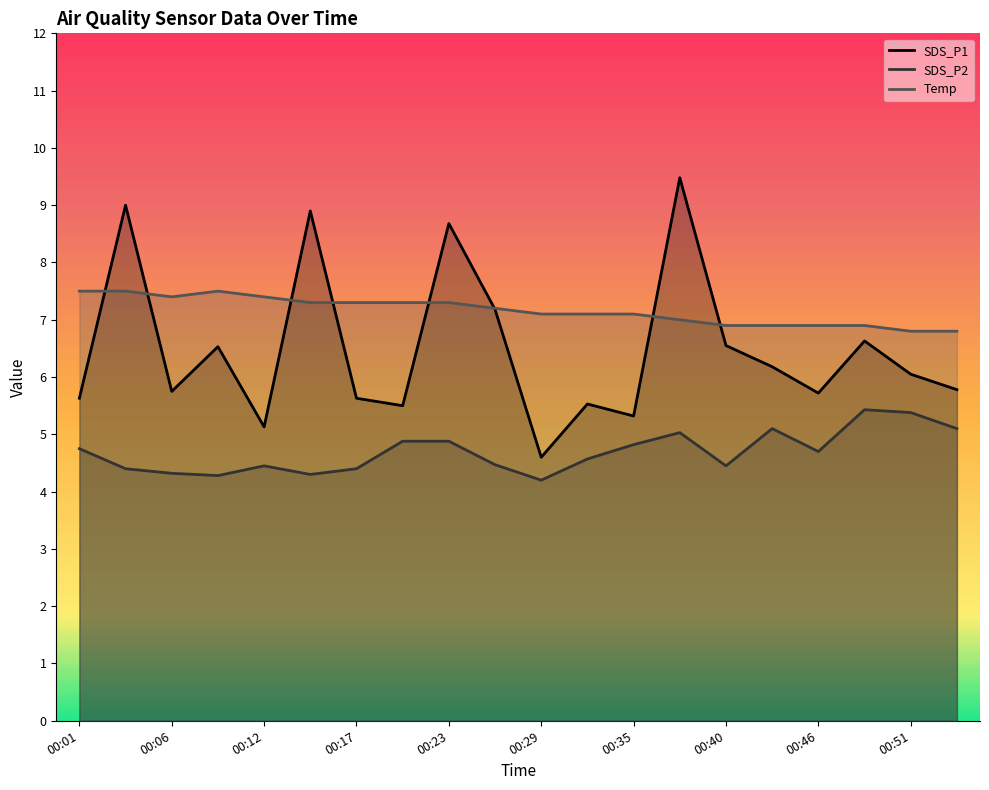

What is the difference between the second highest and minimum values in the SDS_P2 series?

1.2